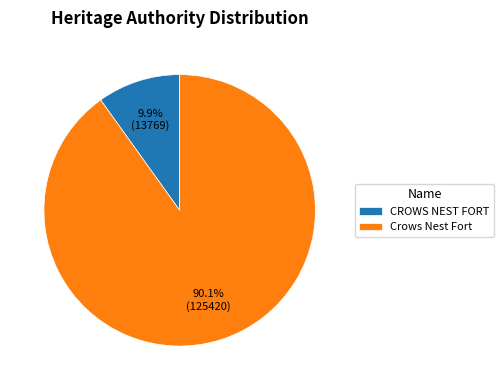

The CROWS NEST FORT slice represents 10% of the pie. True or false?

True